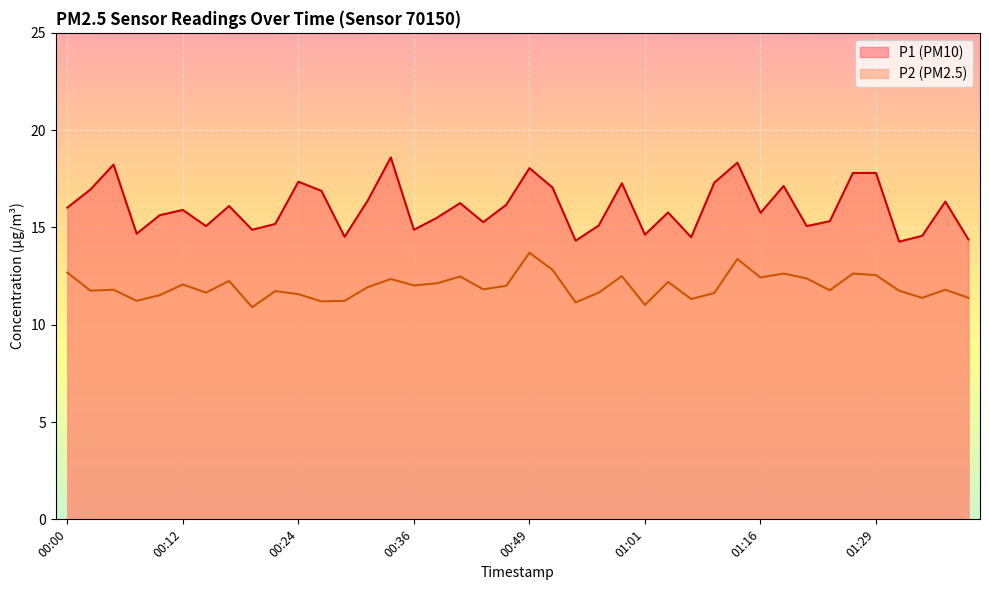

What are all the series names shown in the legend?

P1, P2